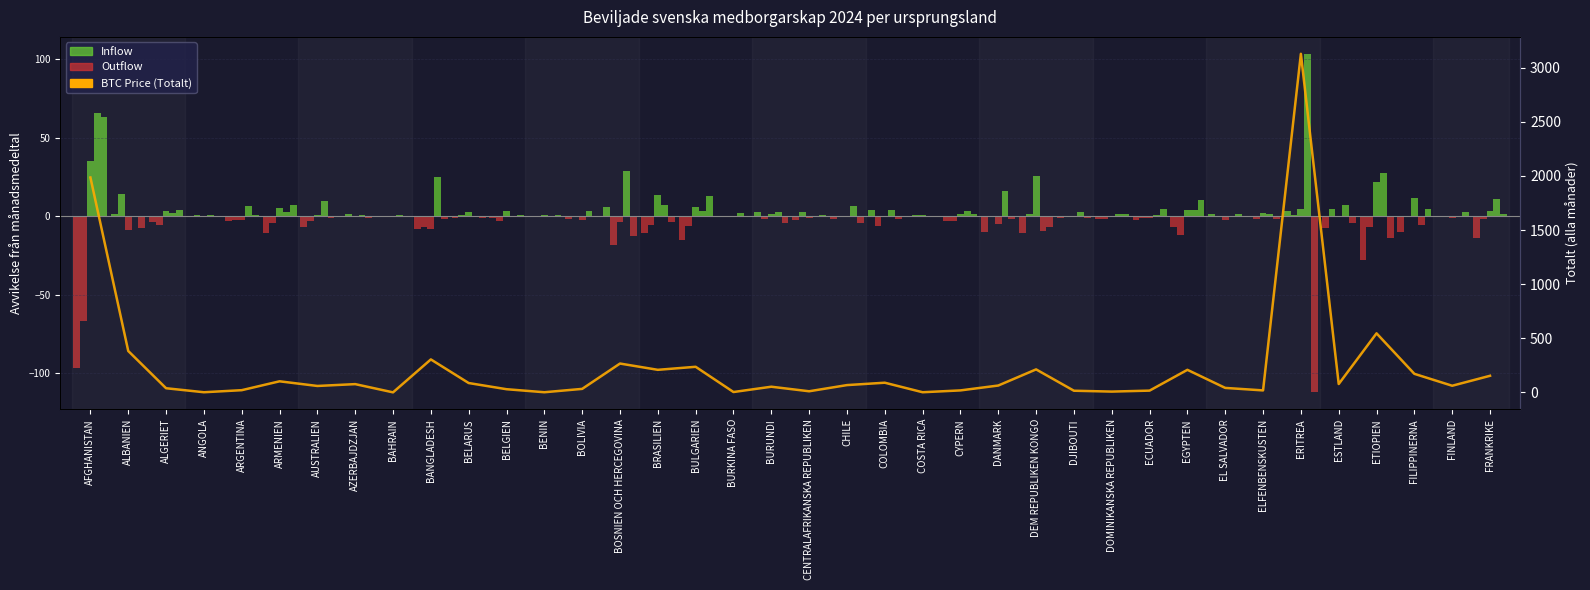

What is the sum of the Inflow 2024-01 values at BULGARIEN and COLOMBIA?

4.0